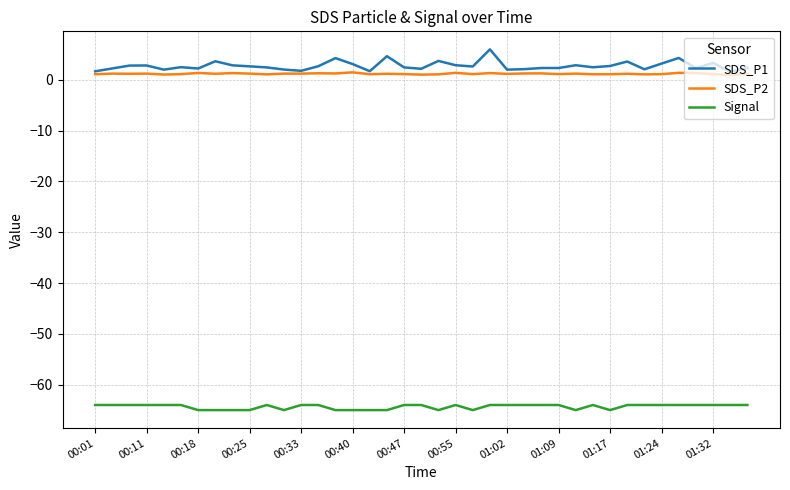

Is this an area chart (filled region under the line)?

No